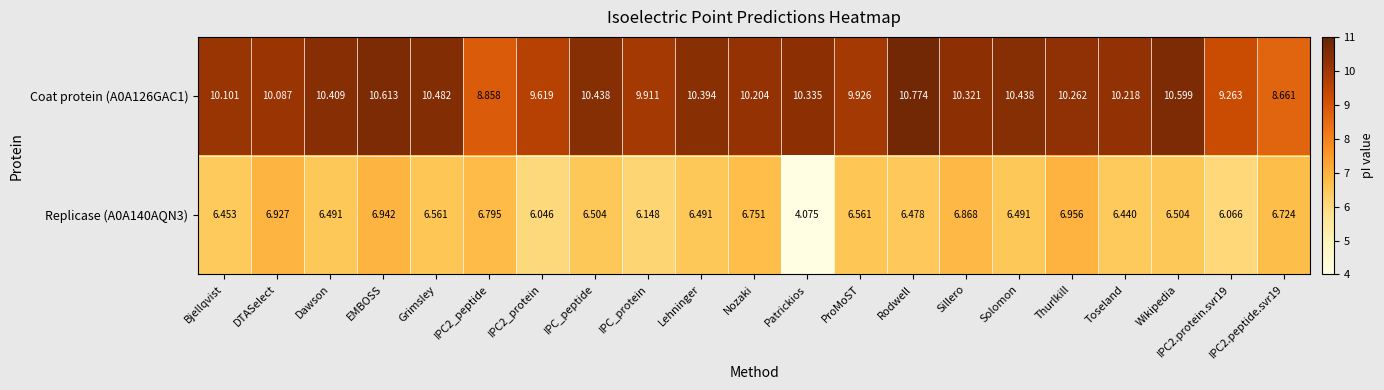

Which series has the largest range (max minus min)?

Replicase (A0A140AQN3)